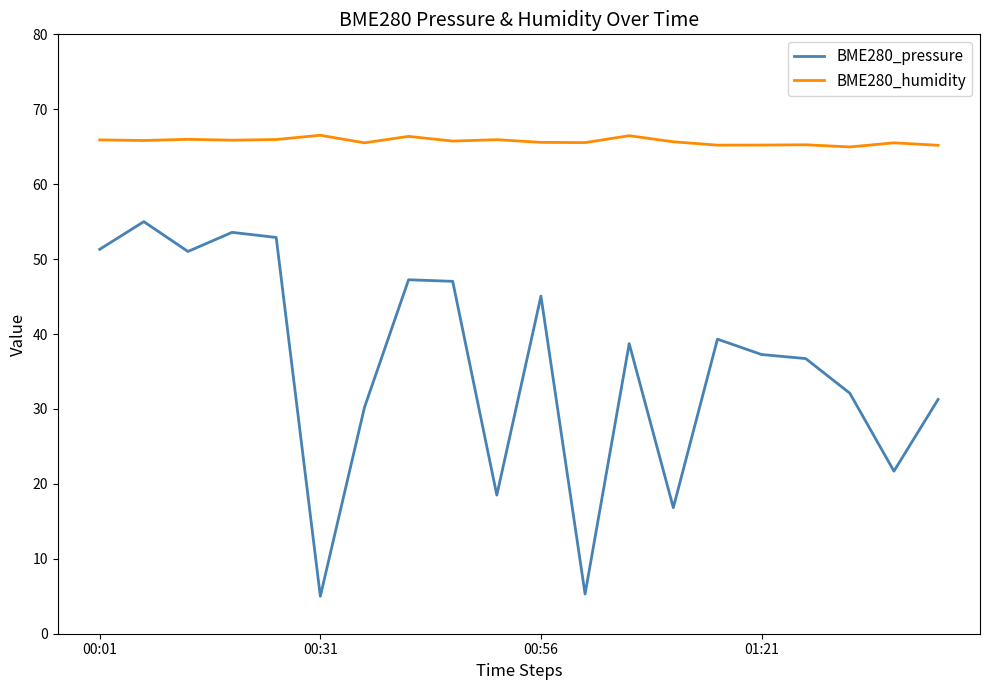

What is the maximum value for BME280_pressure?

55.0